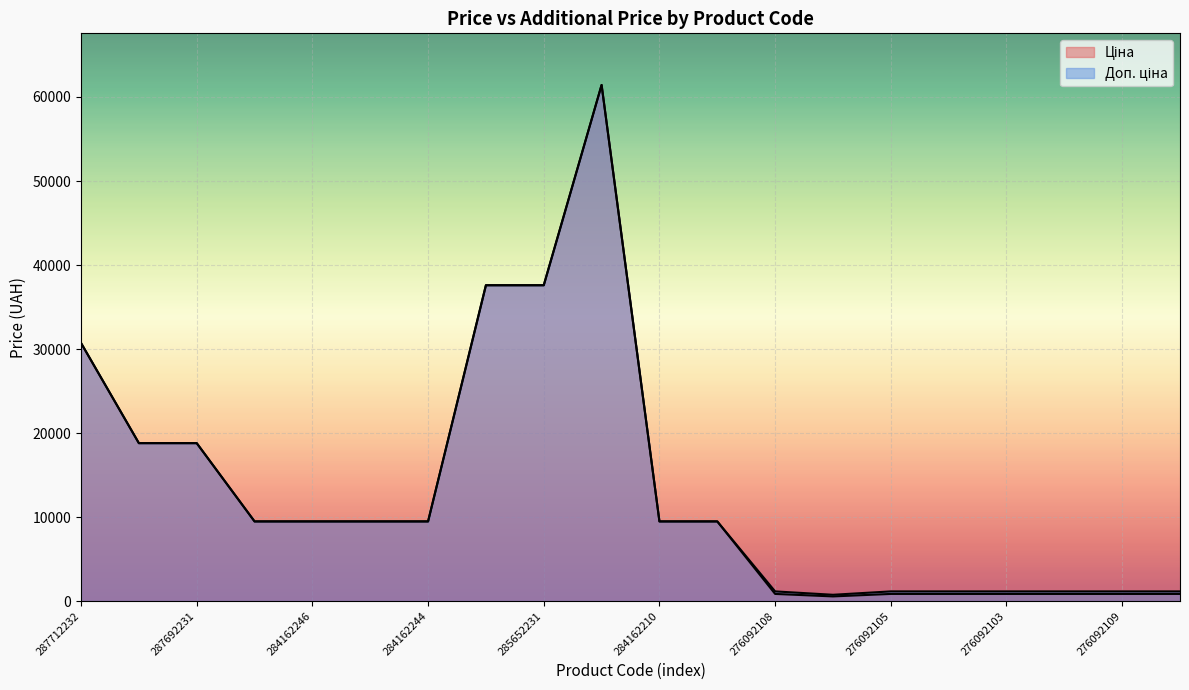

What is the value of the Ціна point at the 6th from the left?

9480.1